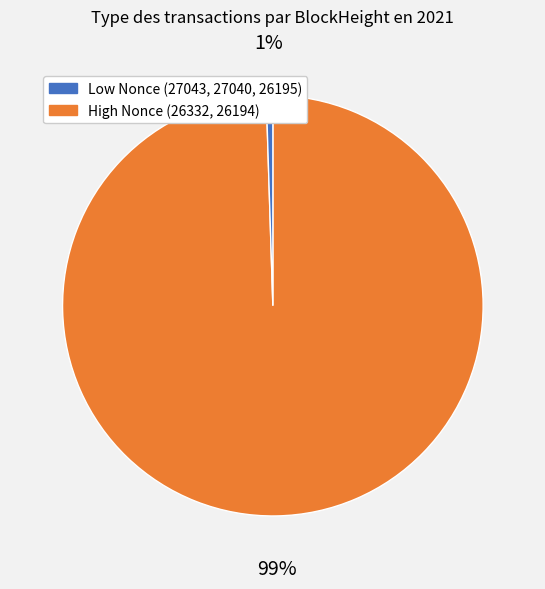

To the nearest percent, what is the average slice percentage?

50%